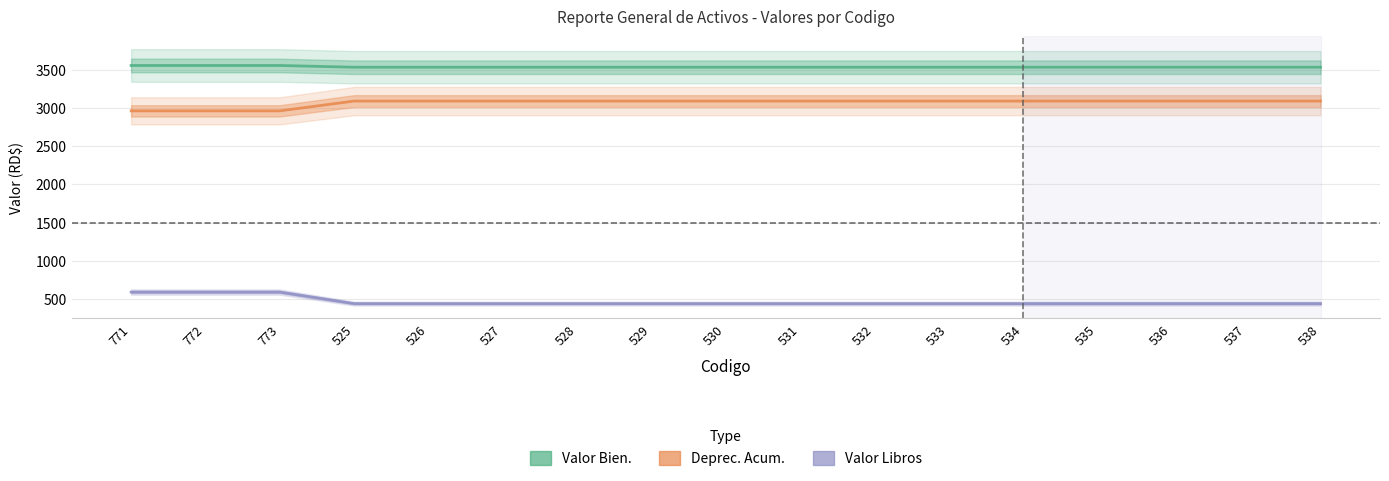

What is the highest value of the Valor Libros series?

592.4